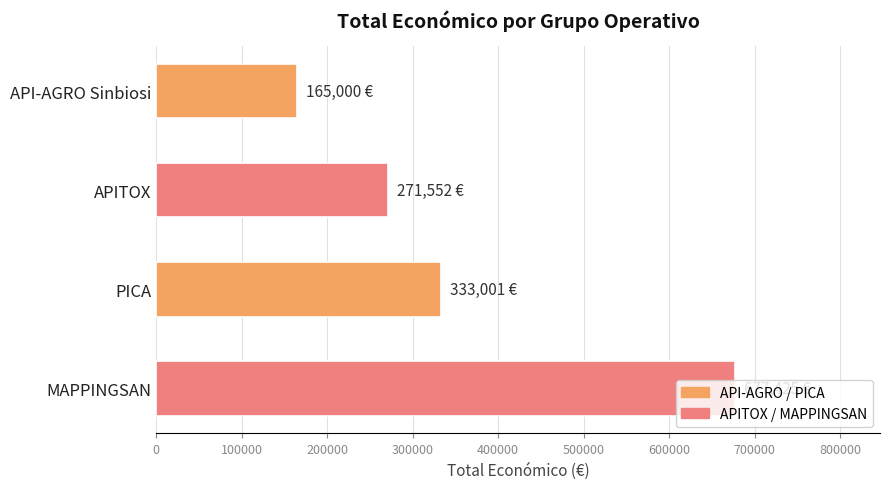

Where is the data nearest to the value 421212?

PICA